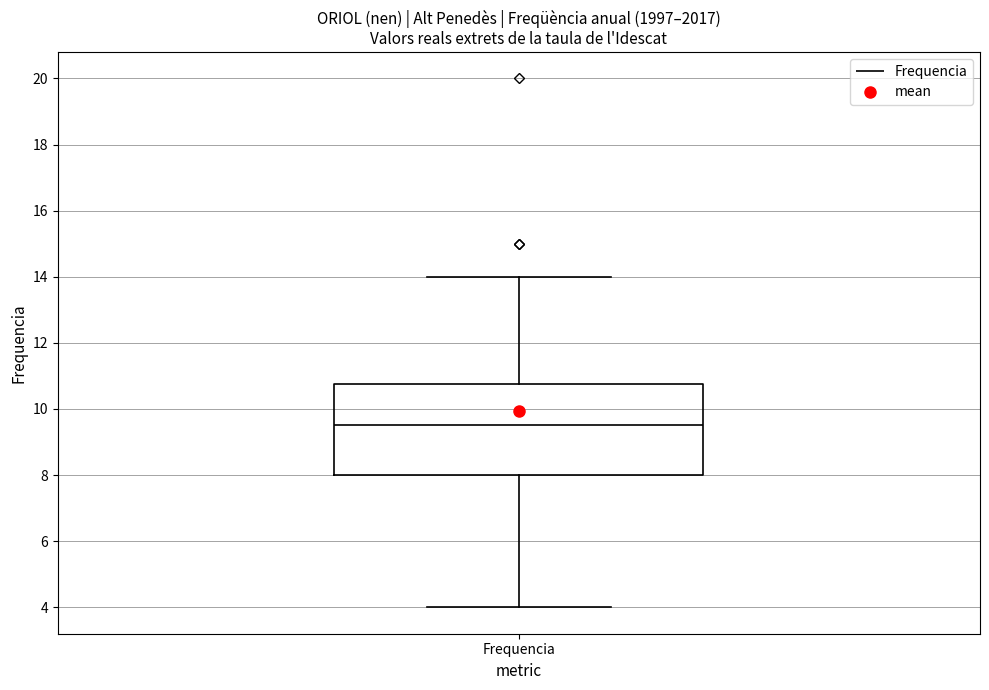

Where is the lower edge of the box for Frequencia on the y-axis? The values are not printed on the chart, so give them approximately, as read against the axis.

8.0